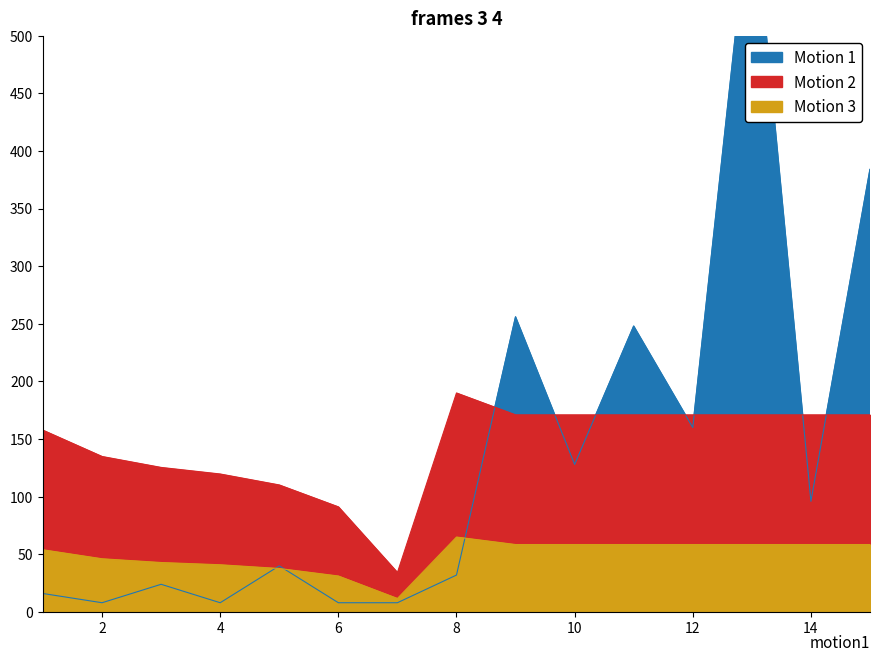

True or false: PREVIOUS Margin Relief has more than 2 points higher than both neighbors.

False